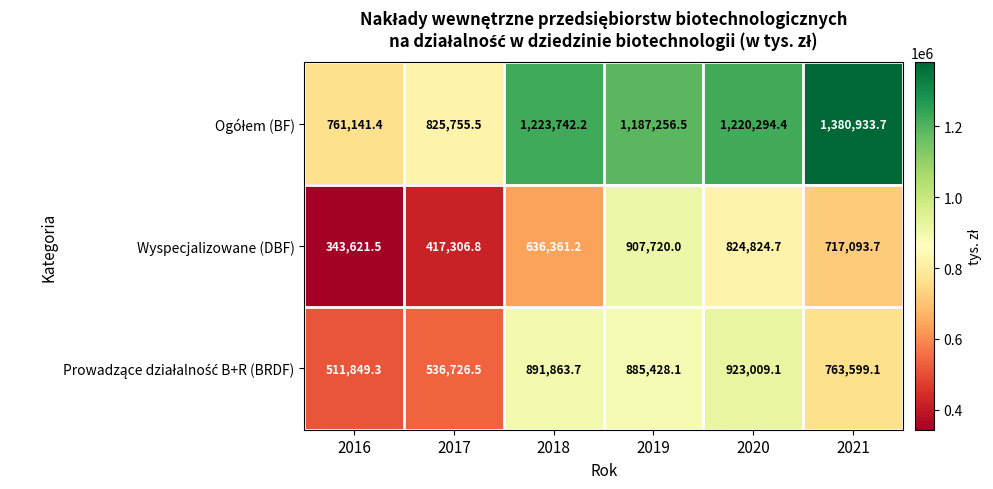

What is the sum of the Wyspecjalizowane (DBF) values at 2019 and 2016?

1251341.5